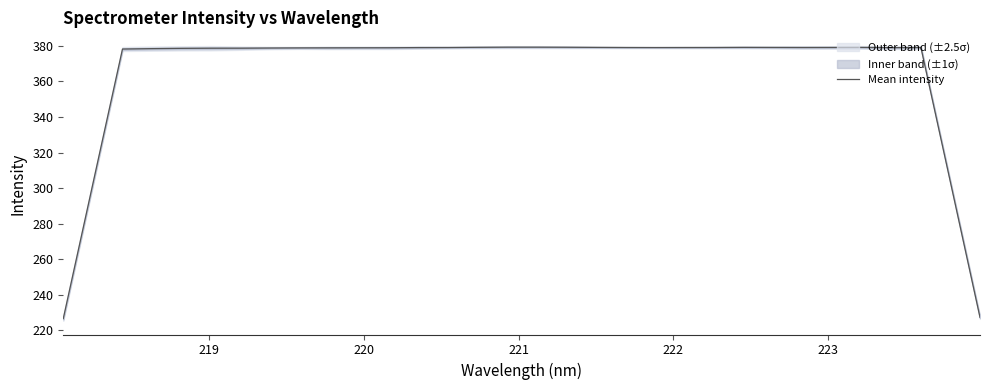

Count the number of categories in the chart.

32